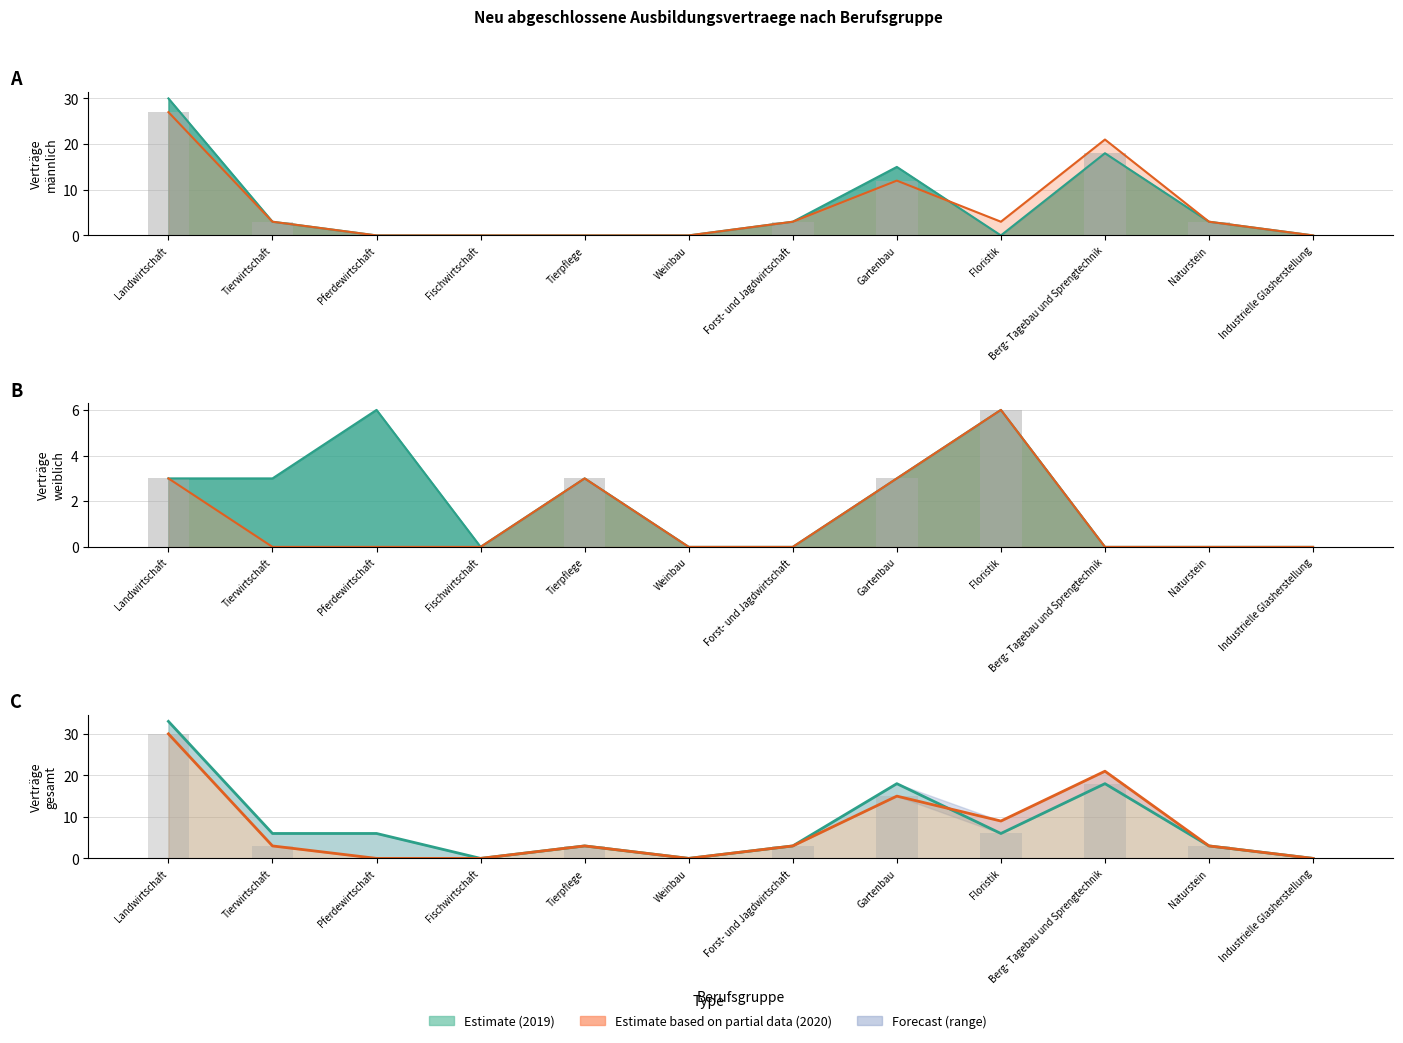

Which category has the lowest value across all series?

Tierwirtschaft